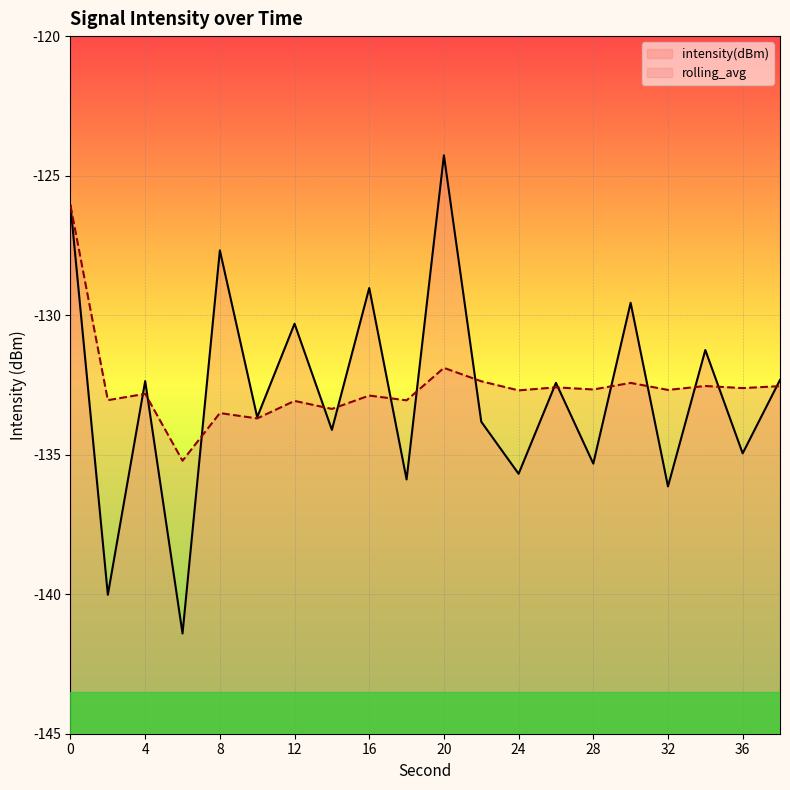

In rolling_avg, how many points are higher than both neighbors (excluding endpoints)?

8